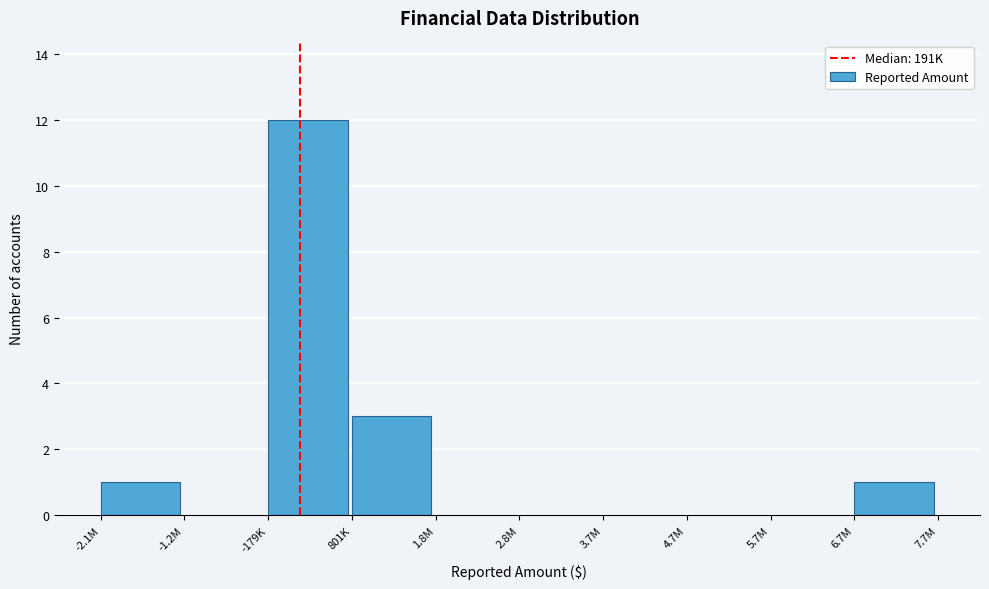

Reading left to right, extract all data points from this chart.

-2.1M=1	-1.2M=0	-179K=12	801K=3	1.8M=0	2.8M=0	3.7M=0	4.7M=0	5.7M=0	6.7M=1